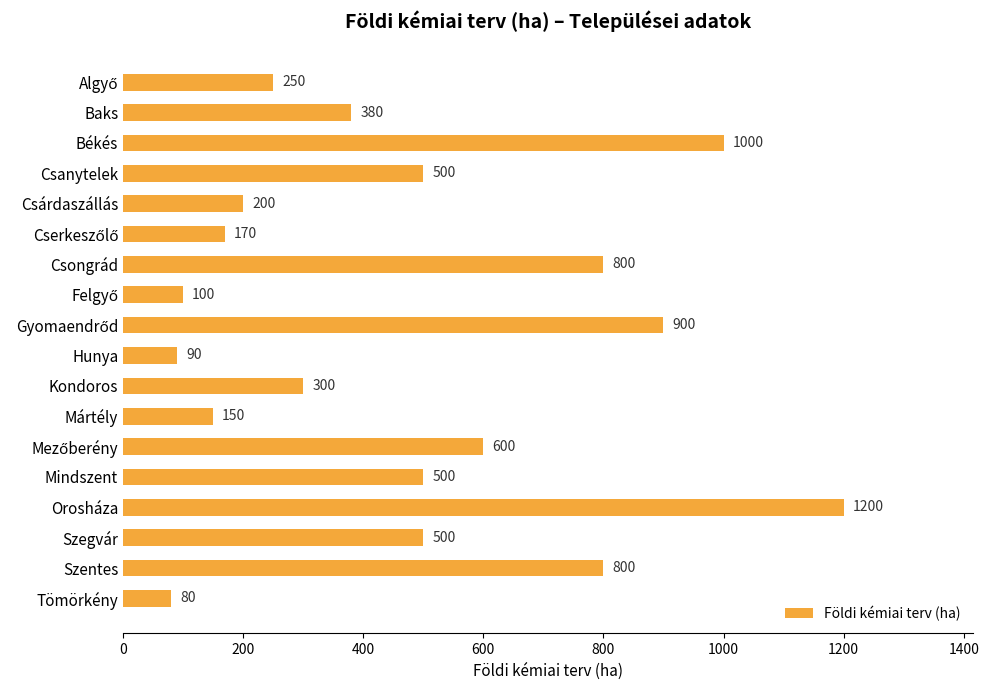

What is the sum of all values?

8520